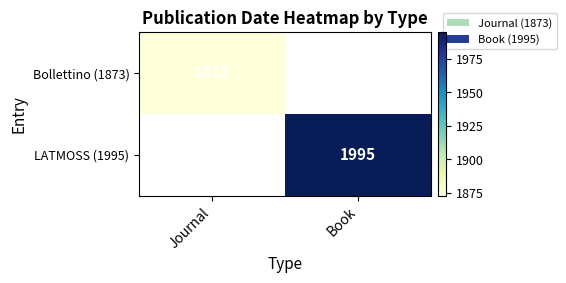

Is it true that LATMOSS (1995) equals 1086 at Book?

False